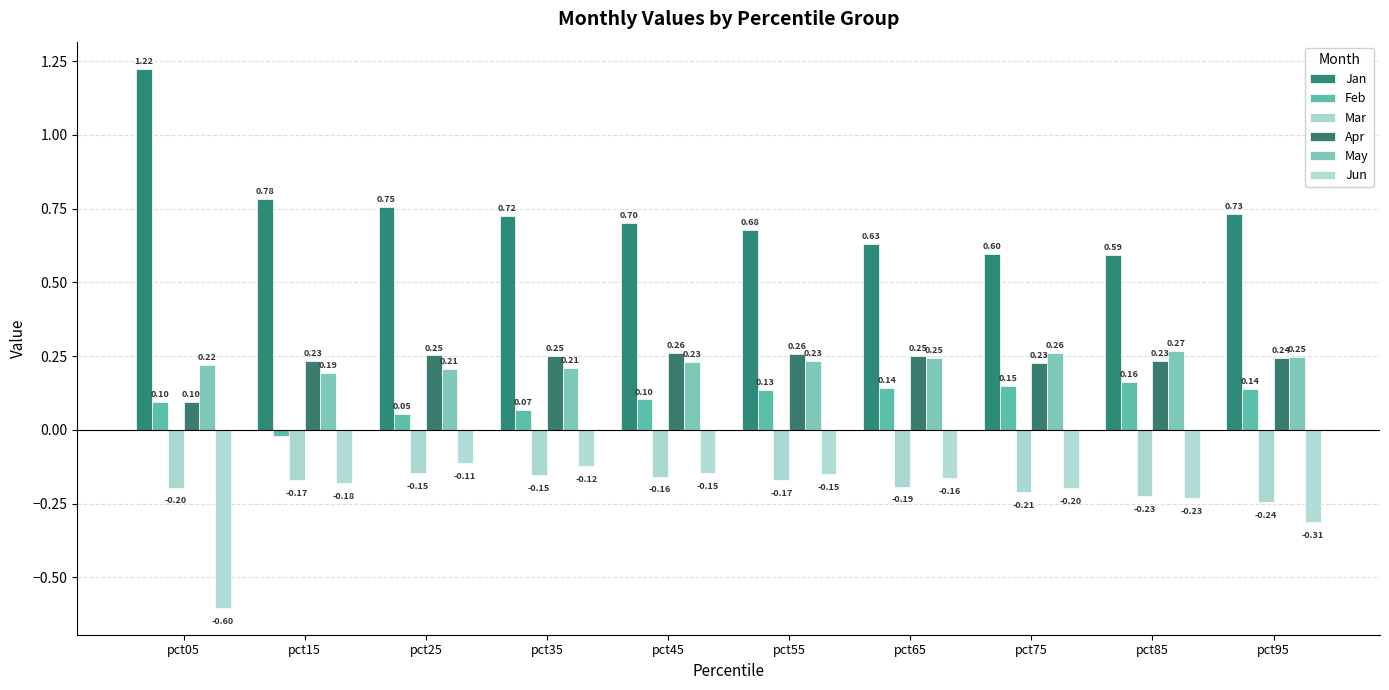

At which category does the chart reach its peak across all series?

pct05